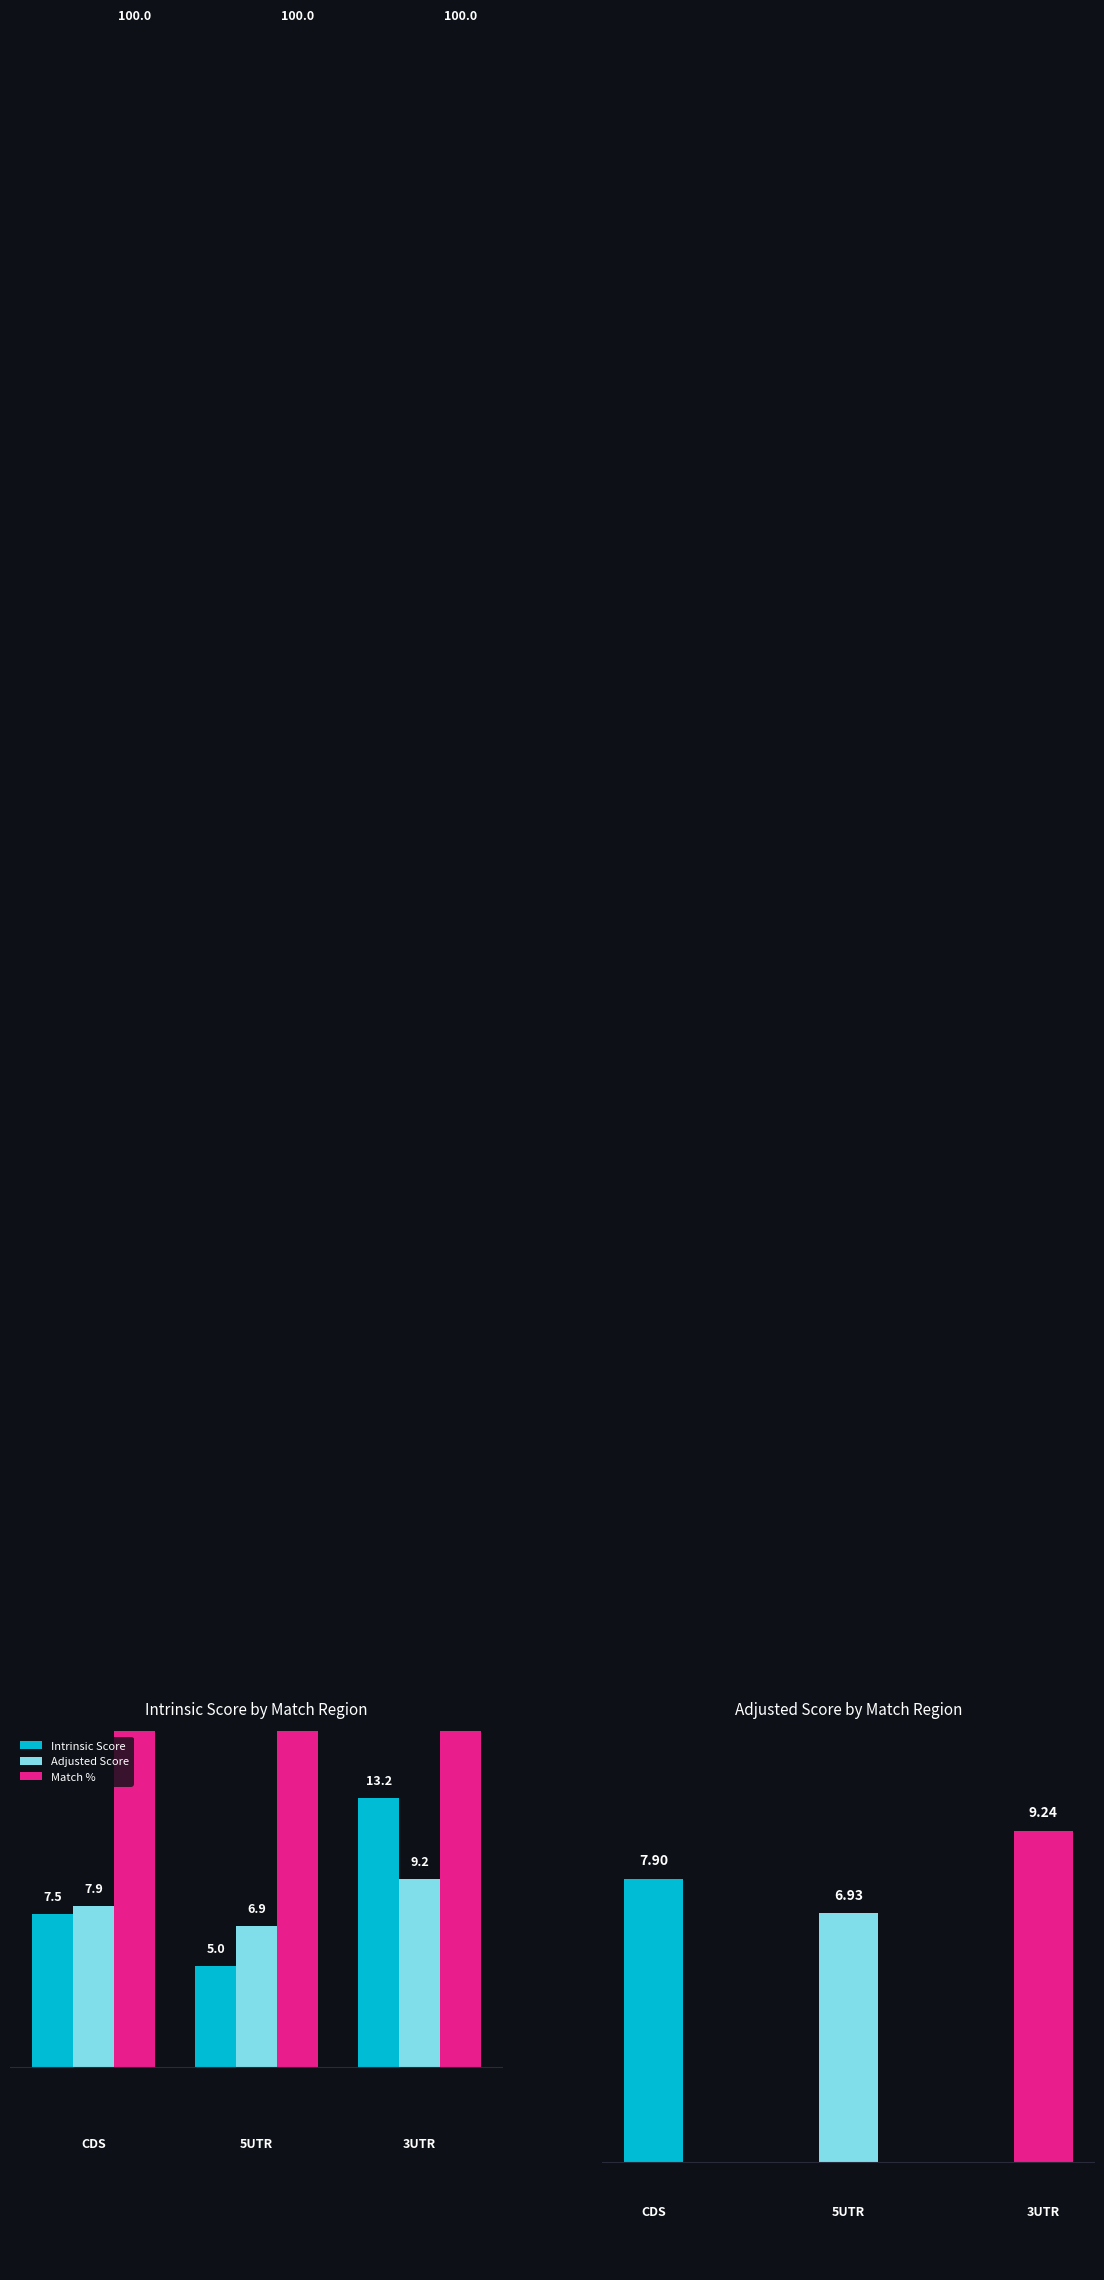

The value of Intrinsic Score at 2 is 23.4. True or false?

False